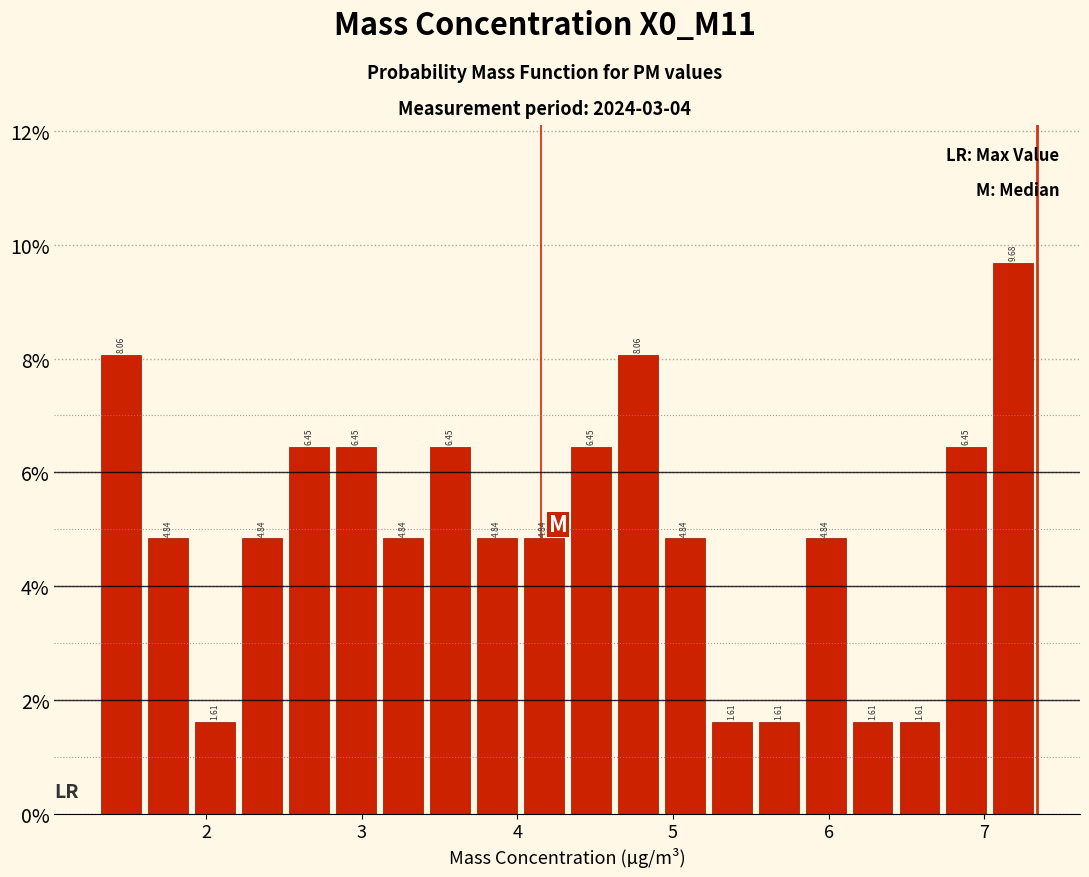

Around what value on the x-axis is the tallest bar? Give the approximate position of its centre, as read against the axis.

7.2